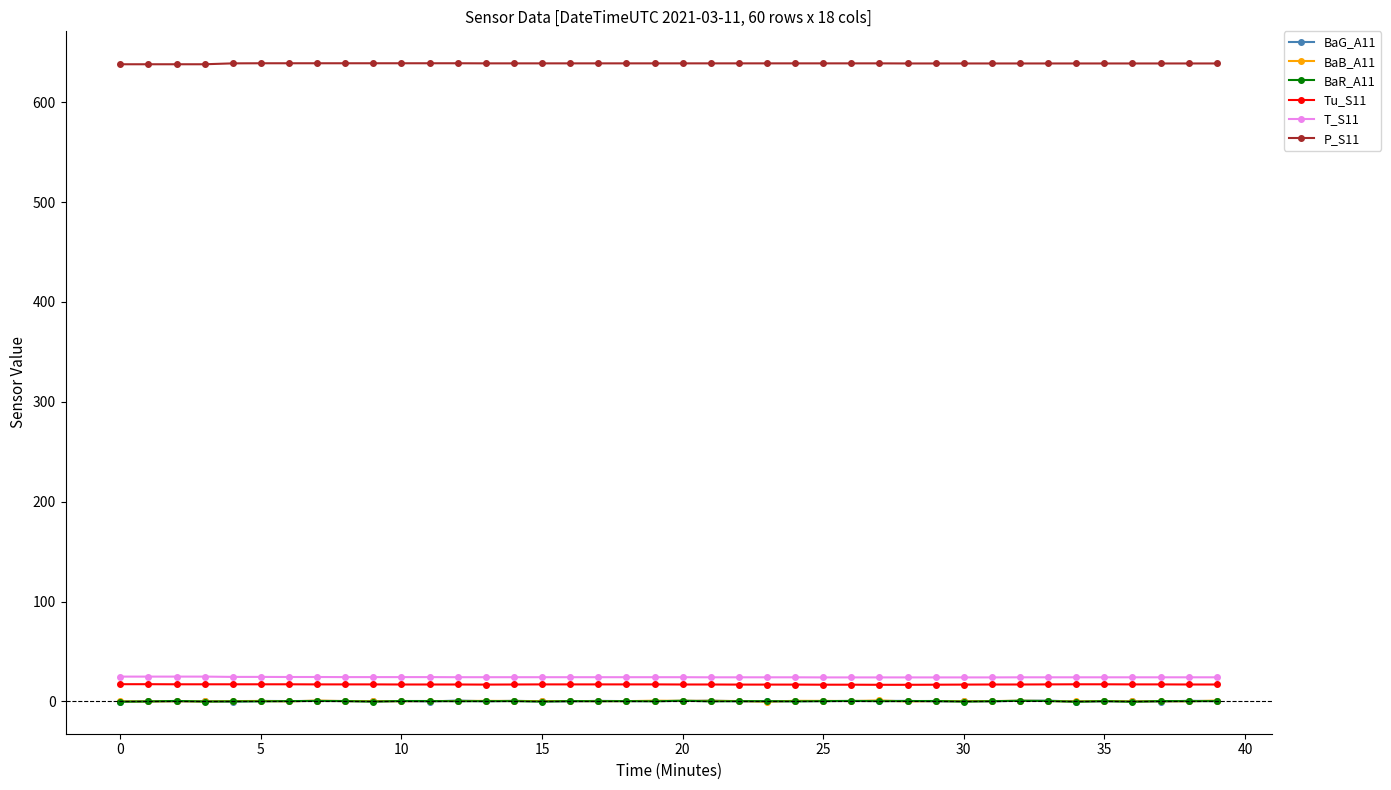

Which series has the largest total across all categories?

P_S11